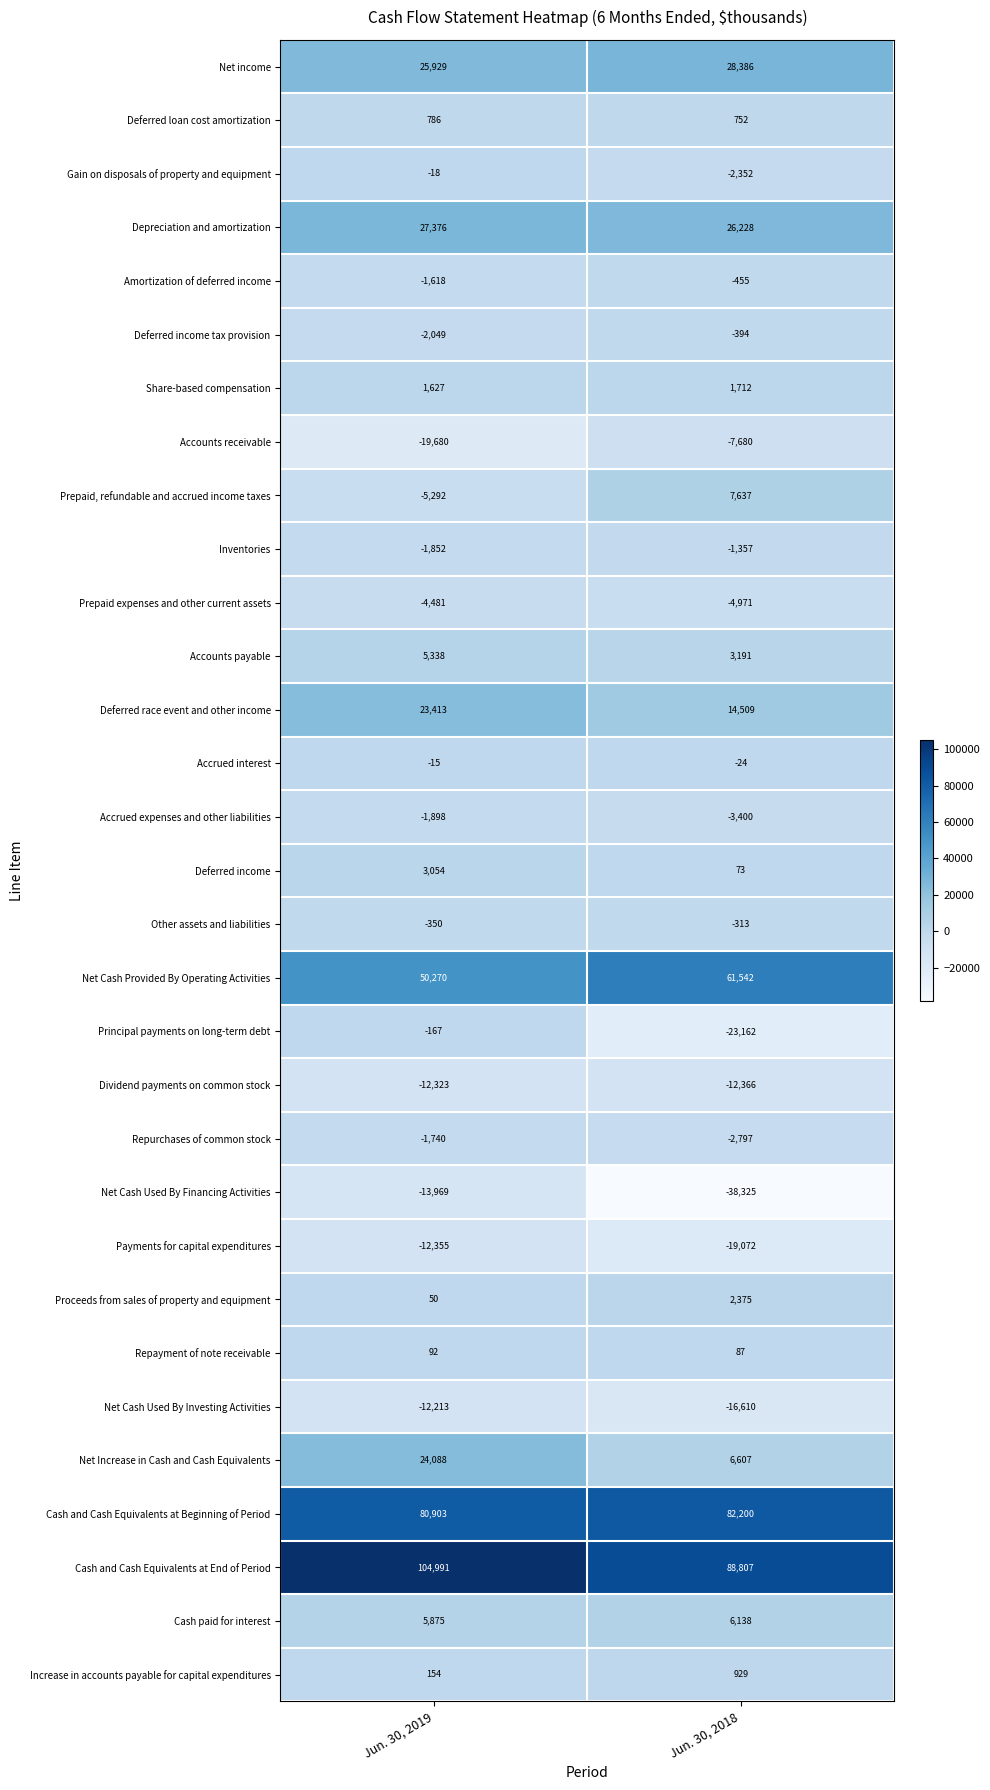

At which category is the sum across all series the highest?

Jun. 30, 2019